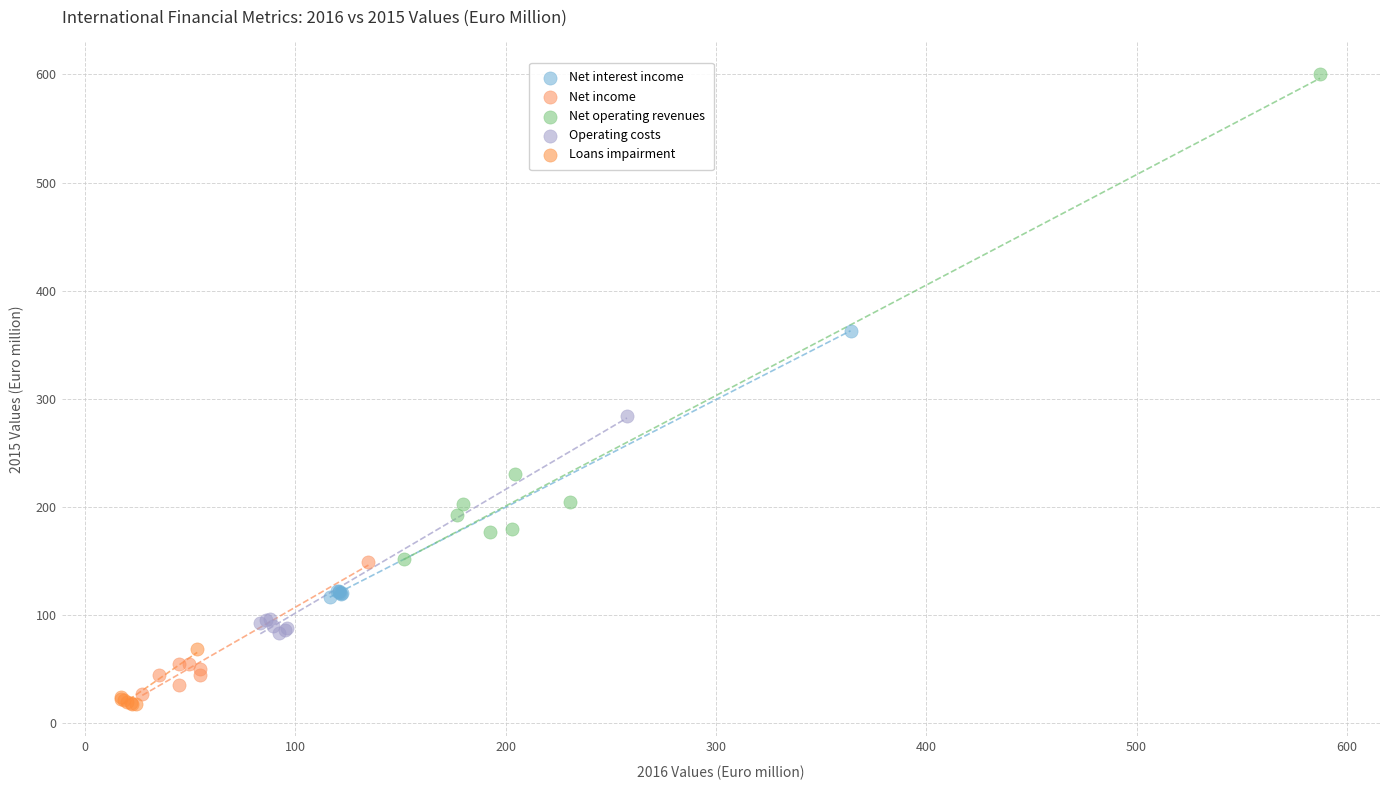

Which series has the widest spread of Y values?

Net operating revenues